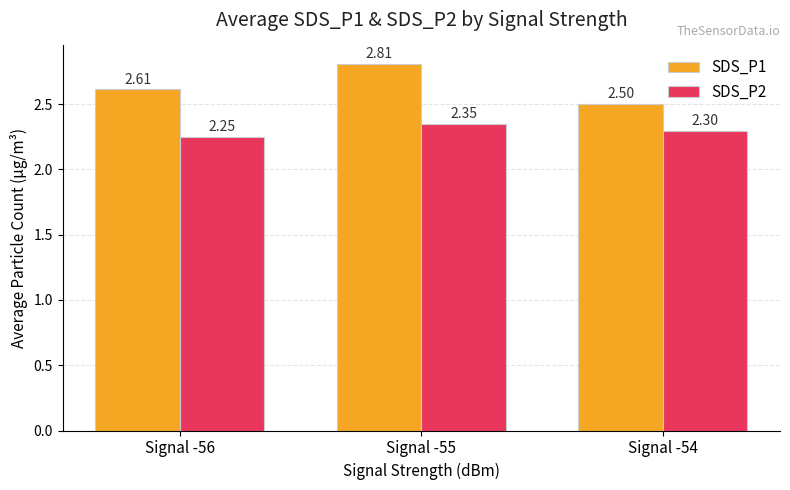

Which label corresponds to the largest value in the chart?

Signal -55